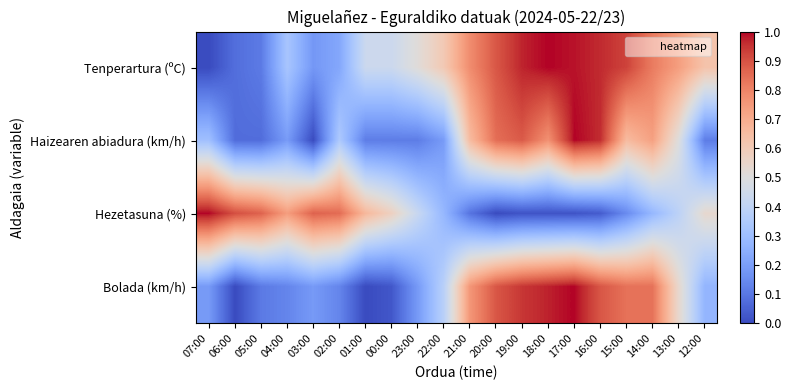

Reading left to right, what are all the values shown in this chart?

Tenperartura (ºC): 07:00=0.0	06:00=0.1	05:00=0.1	04:00=0.3	03:00=0.2	02:00=0.2	01:00=0.4	00:00=0.4	23:00=0.5	22:00=0.6	21:00=0.8	20:00=0.9	19:00=1.0	18:00=1.0	17:00=1.0	16:00=1.0	15:00=0.9	14:00=0.8	13:00=0.7	12:00=0.6
Haizearen abiadura (km/h): 07:00=0.3	06:00=0.1	05:00=0.1	04:00=0.2	03:00=0.0	02:00=0.3	01:00=0.1	00:00=0.1	23:00=0.1	22:00=0.2	21:00=0.7	20:00=0.8	19:00=0.9	18:00=0.8	17:00=1.0	16:00=1.0	15:00=0.7	14:00=0.7	13:00=0.5	12:00=0.1
Hezetasuna (%): 07:00=1.0	06:00=0.9	05:00=0.9	04:00=0.7	03:00=0.9	02:00=0.9	01:00=0.7	00:00=0.6	23:00=0.4	22:00=0.3	21:00=0.1	20:00=0.0	19:00=0.0	18:00=0.0	17:00=0.0	16:00=0.0	15:00=0.1	14:00=0.3	13:00=0.4	12:00=0.5
Bolada (km/h): 07:00=0.2	06:00=0.0	05:00=0.1	04:00=0.1	03:00=0.2	02:00=0.1	01:00=0.0	00:00=0.0	23:00=0.2	22:00=0.4	21:00=0.8	20:00=0.9	19:00=0.9	18:00=1.0	17:00=1.0	16:00=0.9	15:00=0.8	14:00=0.8	13:00=0.5	12:00=0.3